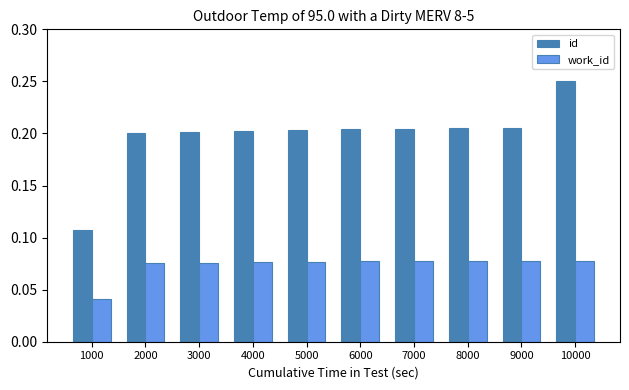

At which label does work_id reach its minimum?

1000